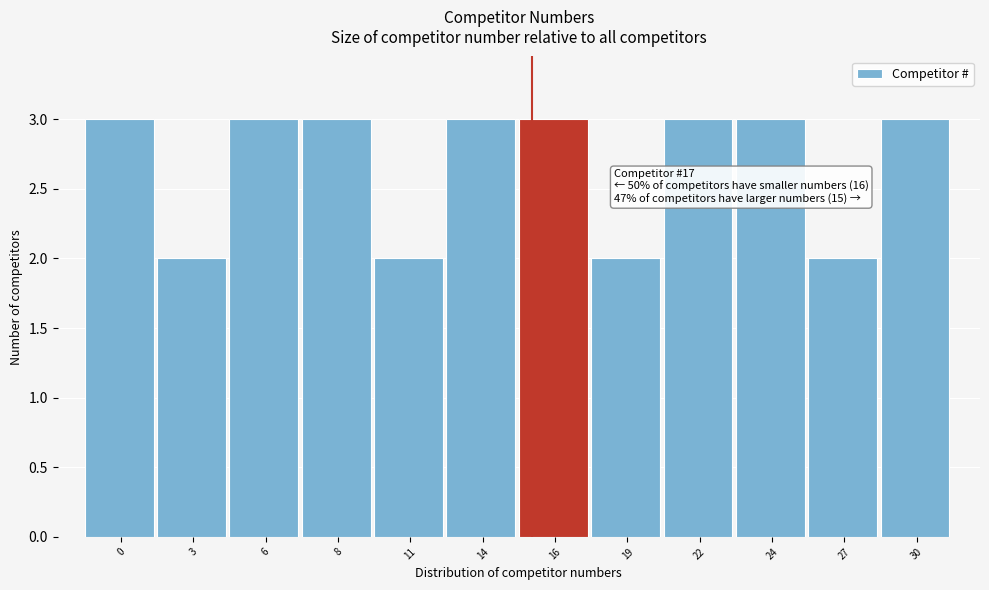

Reading left to right, transcribe all the data shown in this chart.

3	2	3	3	2	3	3	2	3	3	2	3